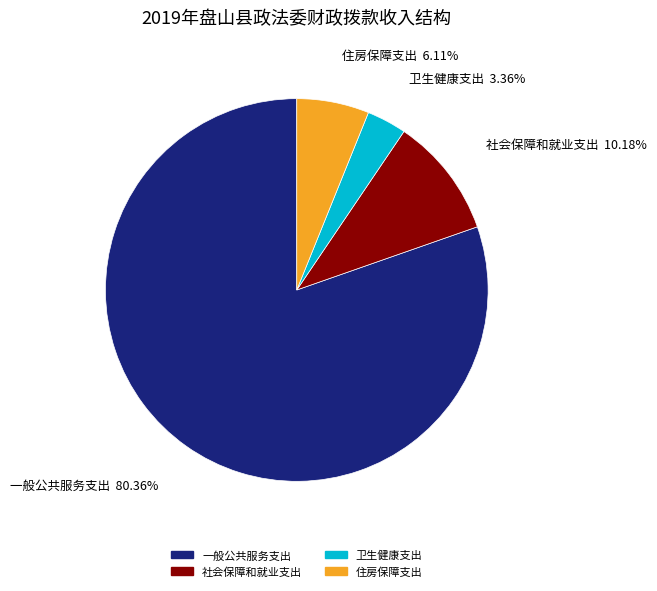

Between 卫生健康支出 and 一般公共服务支出, which is larger?

一般公共服务支出